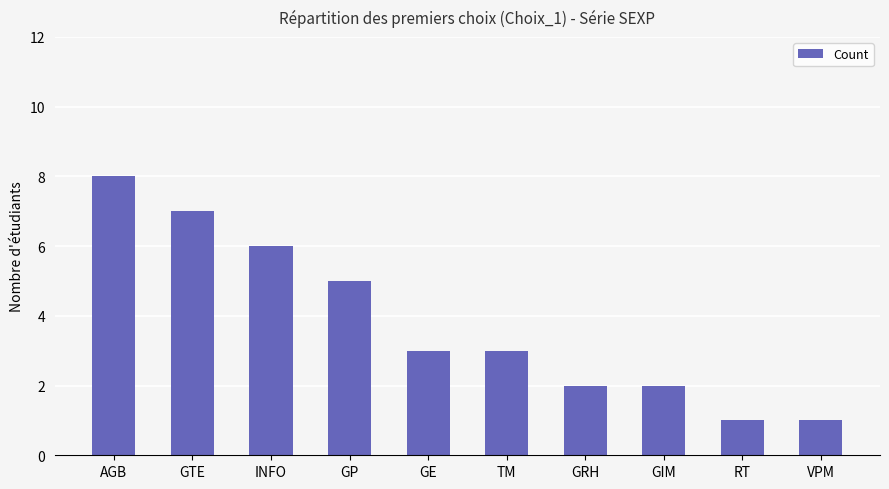

What position from the left is GTE?

2